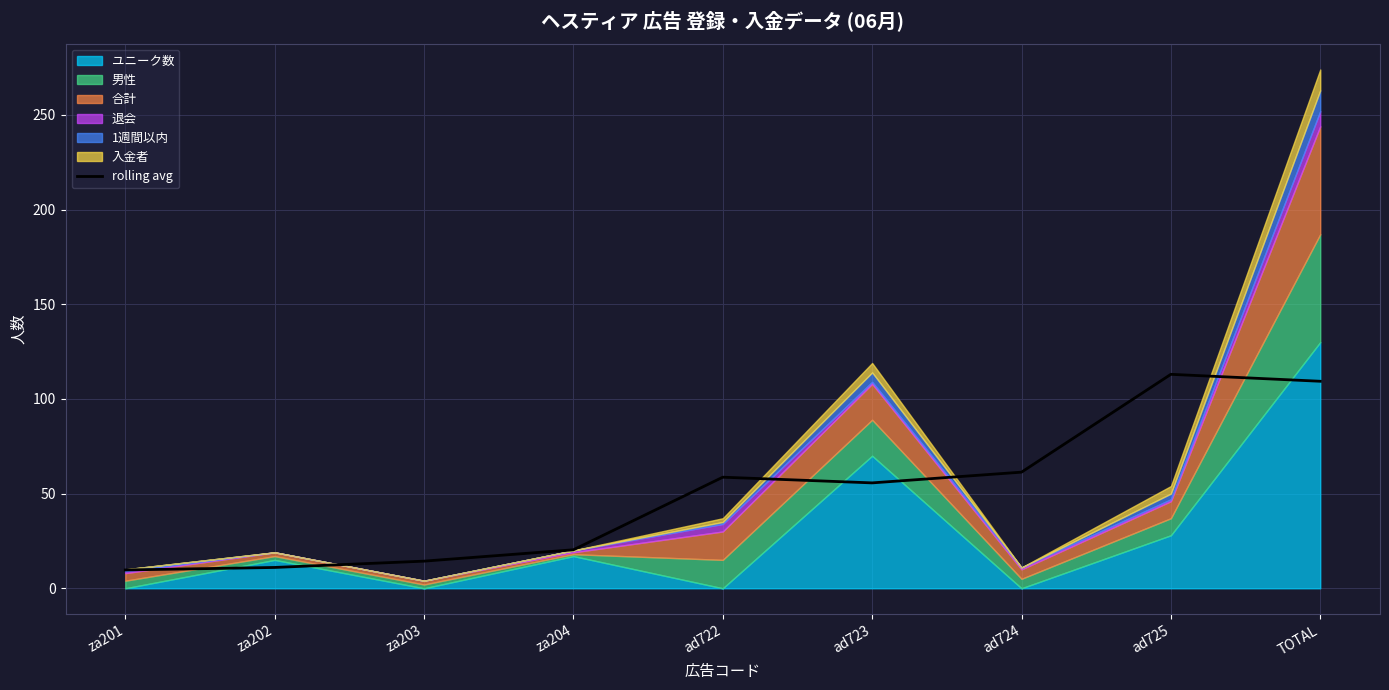

What is the difference between the second highest and second lowest values?

98.3